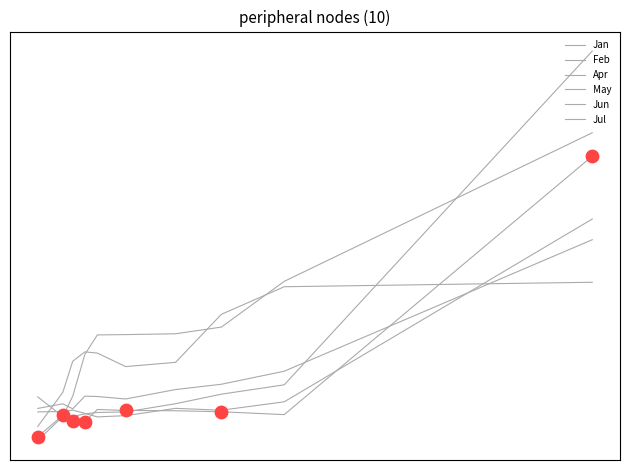

Is the value of Apr at 9 greater than the value of May at 0?

No